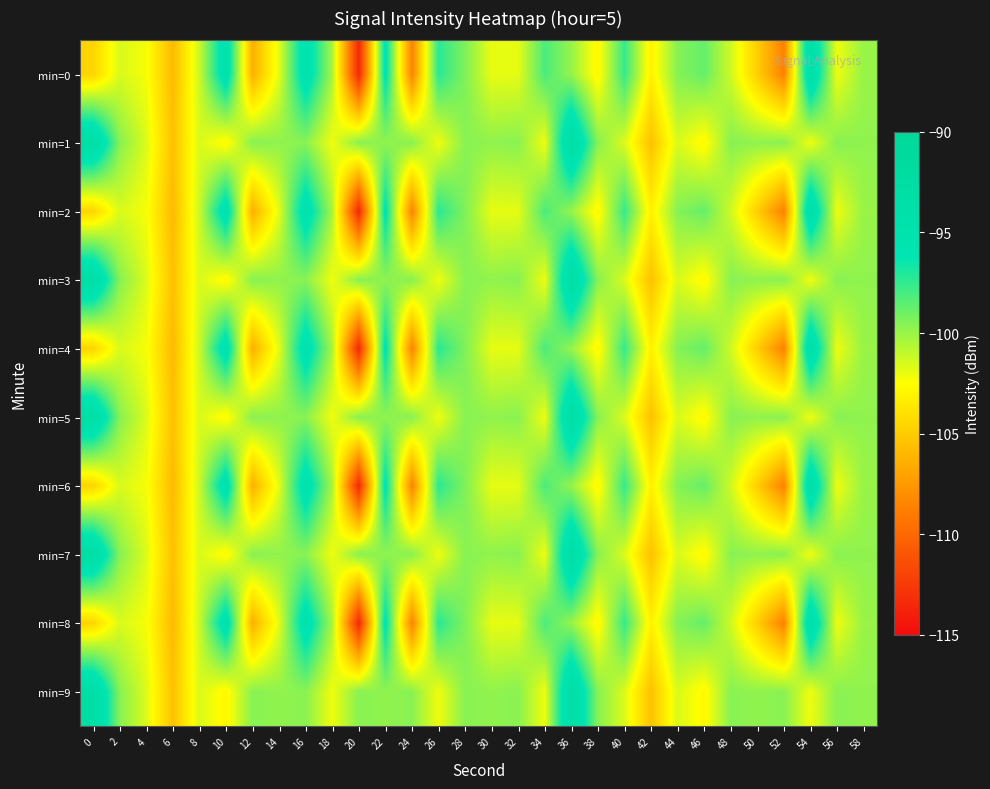

At which category is the sum across all series the highest?

36